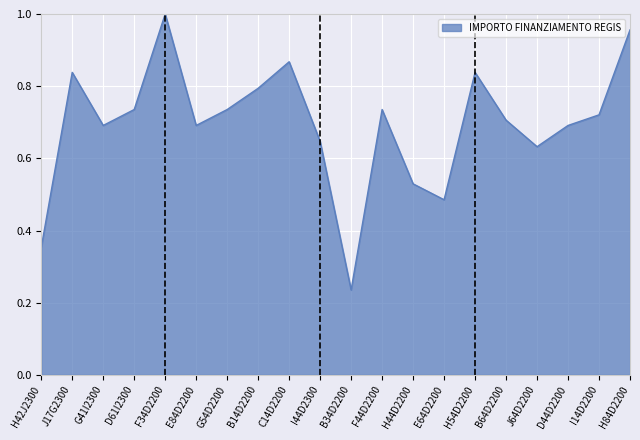

Between D44D2200 and I14D2200, which is larger?

I14D2200